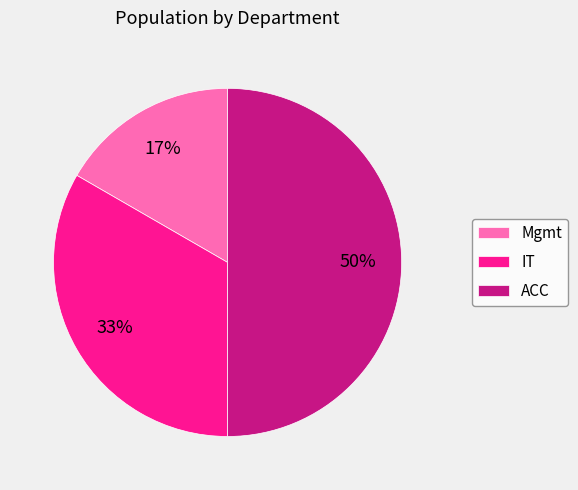

To the nearest percent, what percentage of the pie is IT?

33%